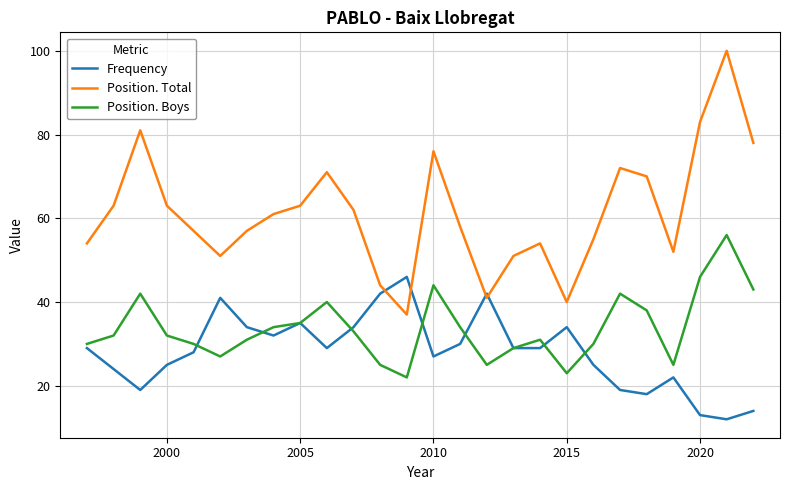

Which series has the widest spread of values?

Position. Total